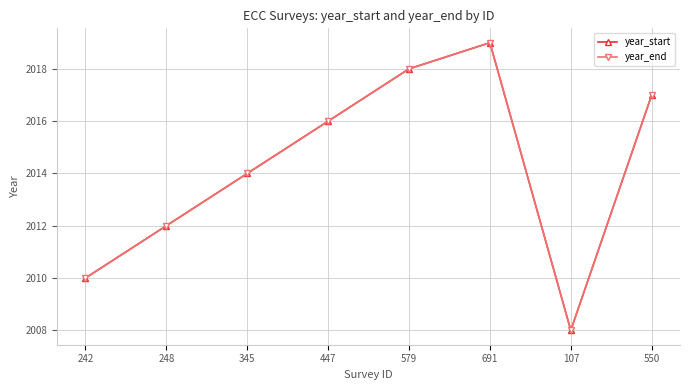

True or false: year_end and year_start cross at least once.

False